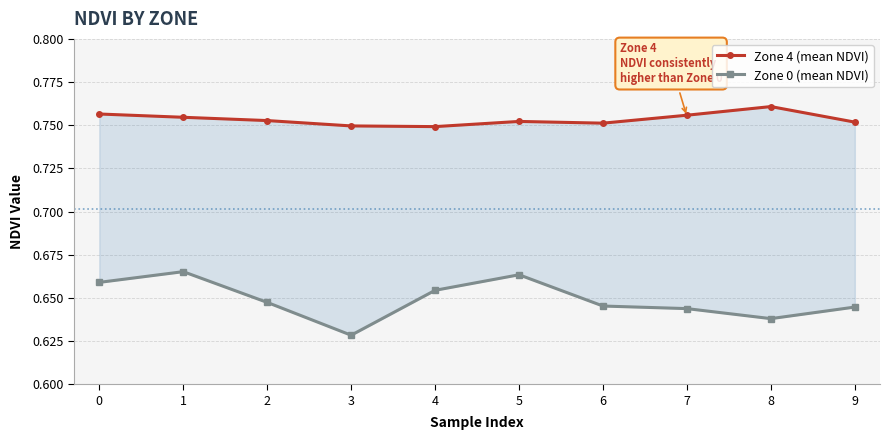

True or false: Zone 0 (mean NDVI) and Zone 4 (mean NDVI) intersect in this chart.

False